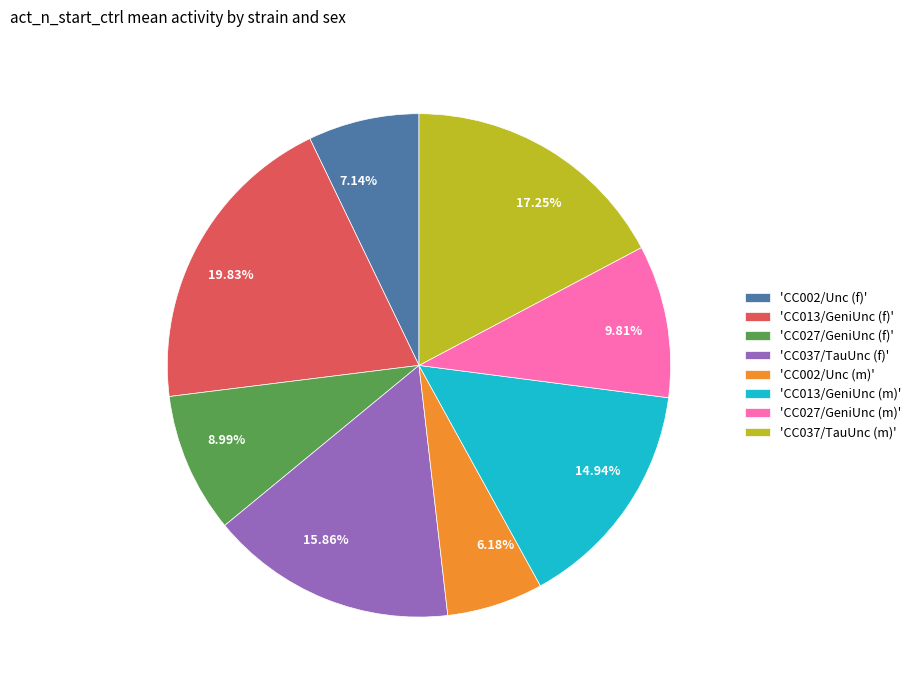

Does any single category account for the majority?

No